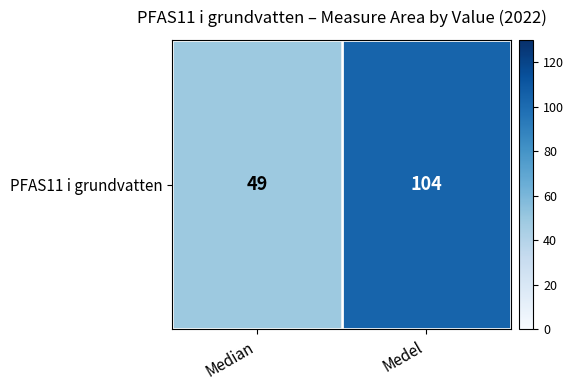

Reading right to left, extract all data points from this chart.

104	49